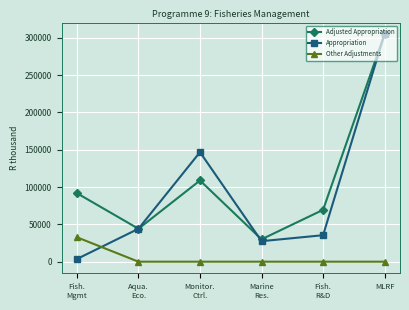

The Appropriation series shows 305278 at MLRF. True or false?

True